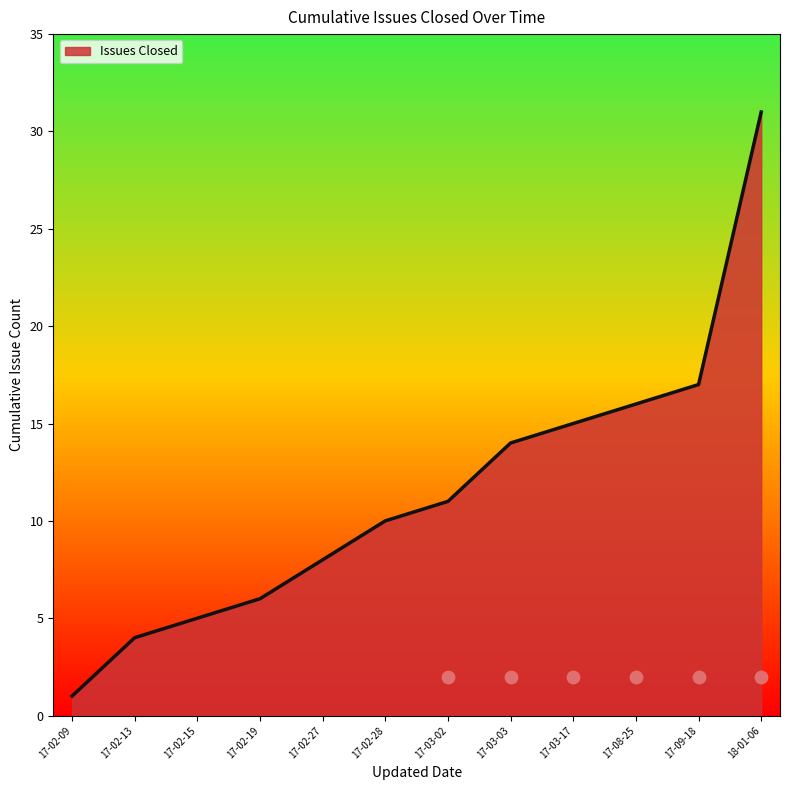

Which category has the highest value in the Issues Closed series?

18-01-06